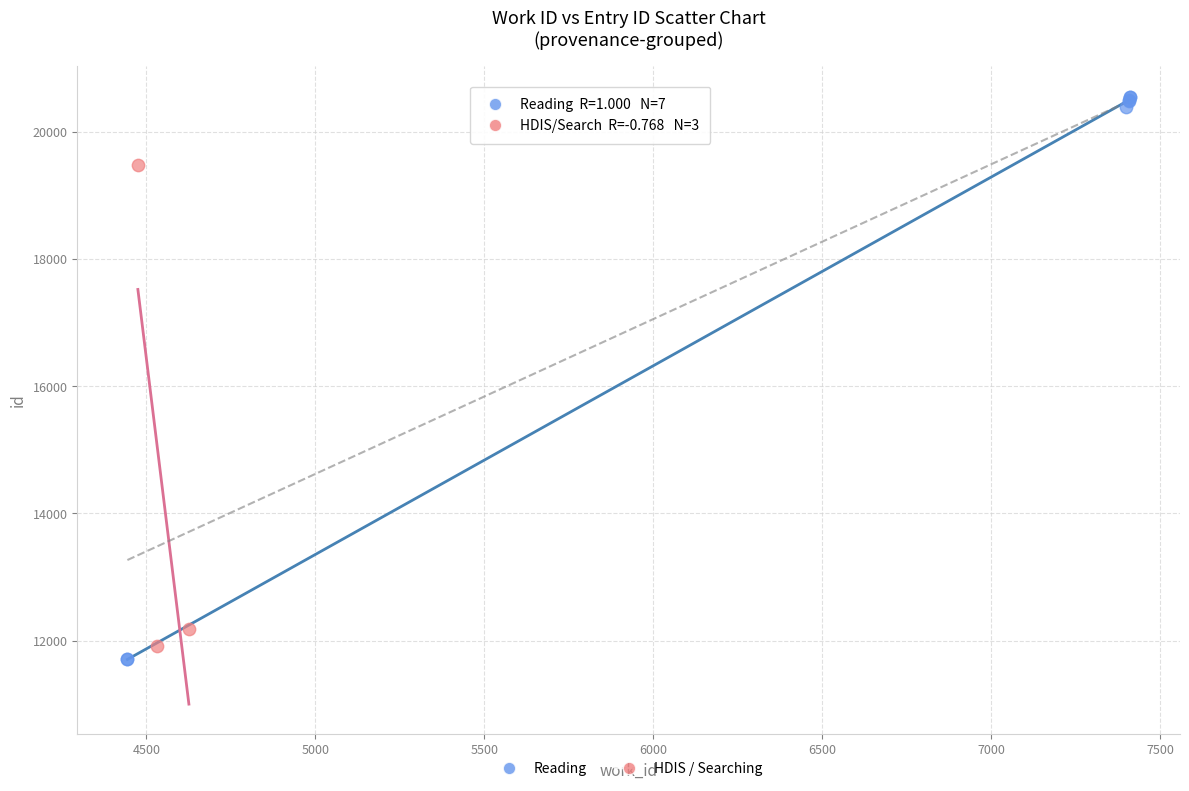

What are all the series names shown in the legend?

Reading, HDIS / Searching